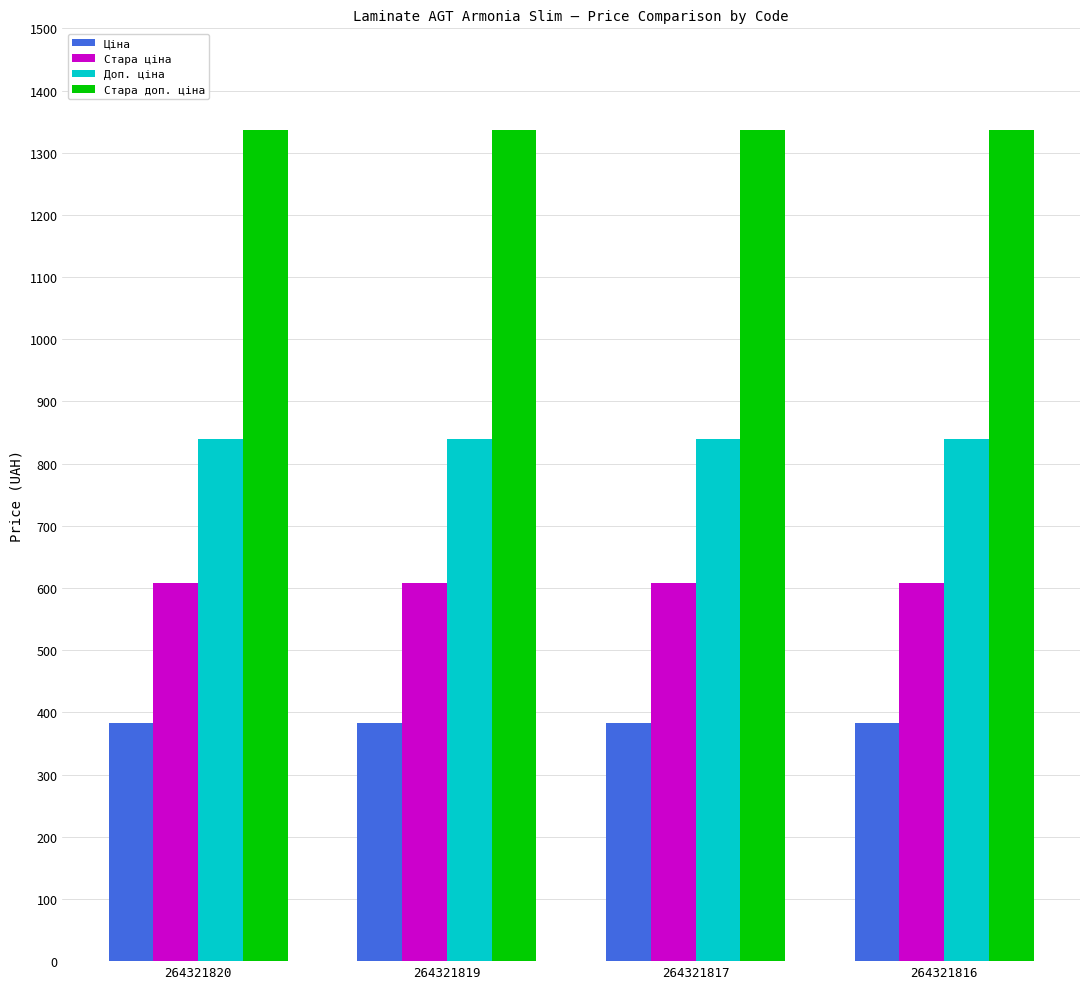

What is the highest value of the Доп. ціна series?

840.0